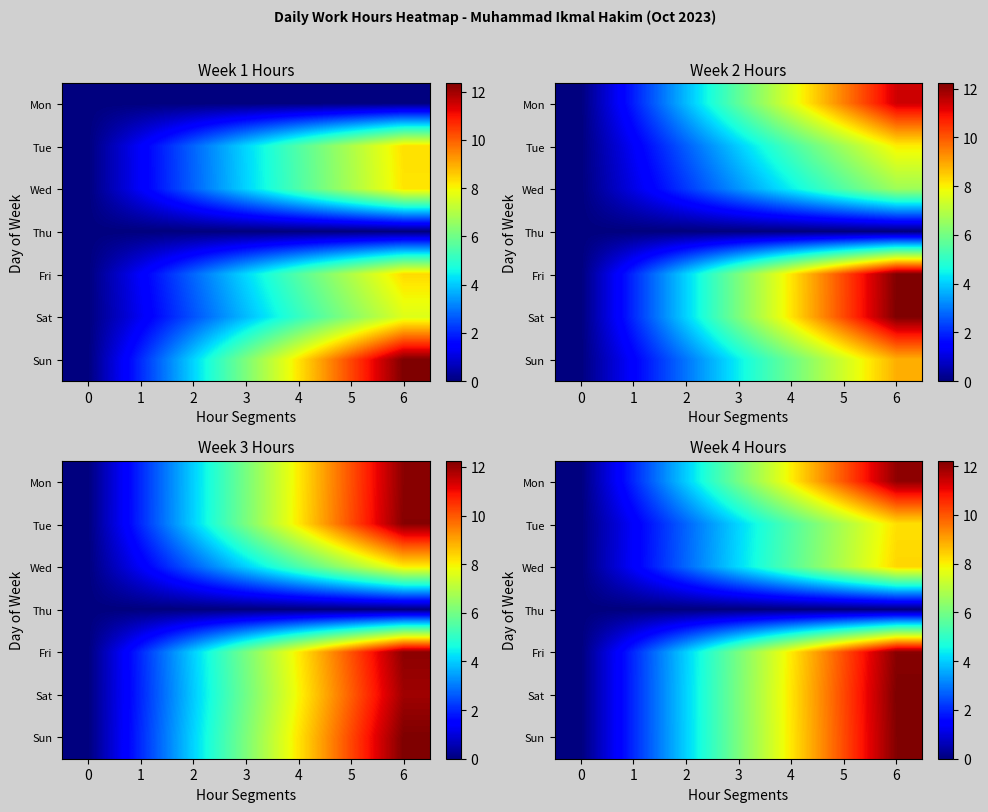

The Wed series shows 8.3 at 6. True or false?

True